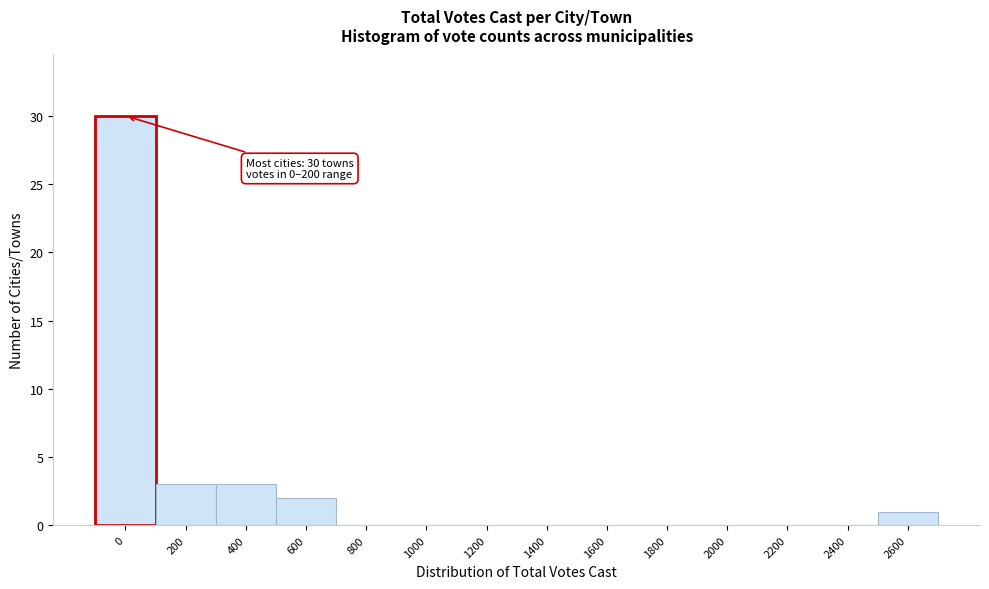

Reading left to right, what are all the values shown in this chart?

0=30	200=3	400=3	600=2	800=0	1000=0	1200=0	1400=0	1600=0	1800=0	2000=0	2200=0	2400=0	2600=1